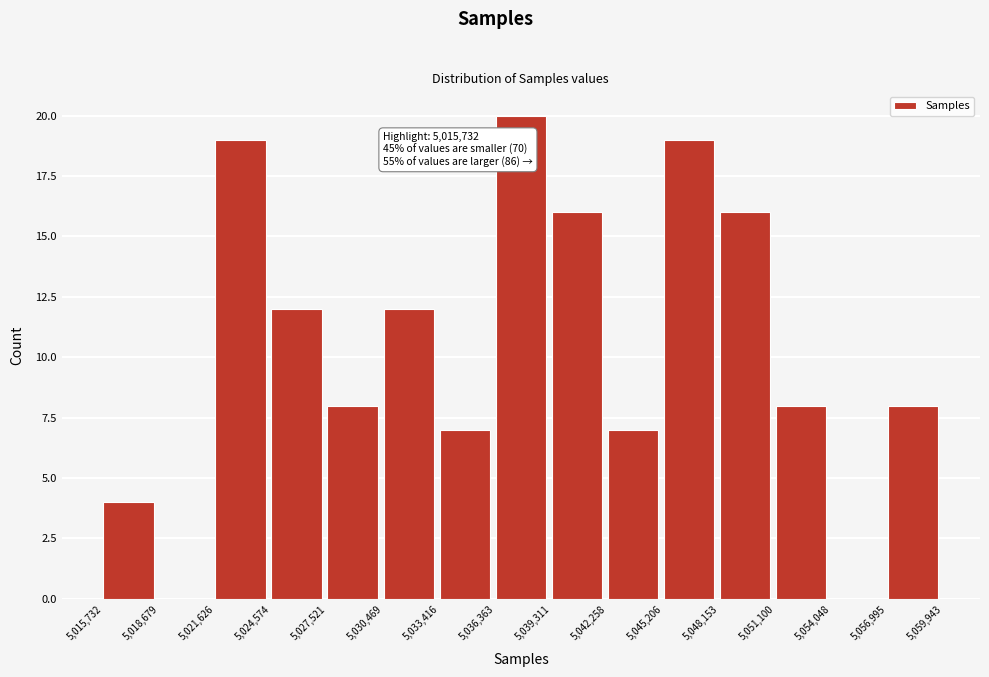

Over which range of the x-axis is the bar tallest?

5,036,363 to 5,039,311